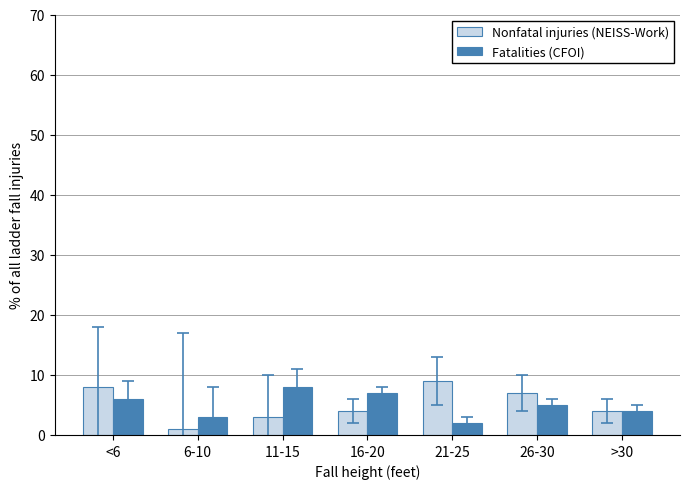

Is the value of Nonfatal injuries (NEISS-Work) at >30 greater than the value of Fatalities (CFOI) at <6?

No